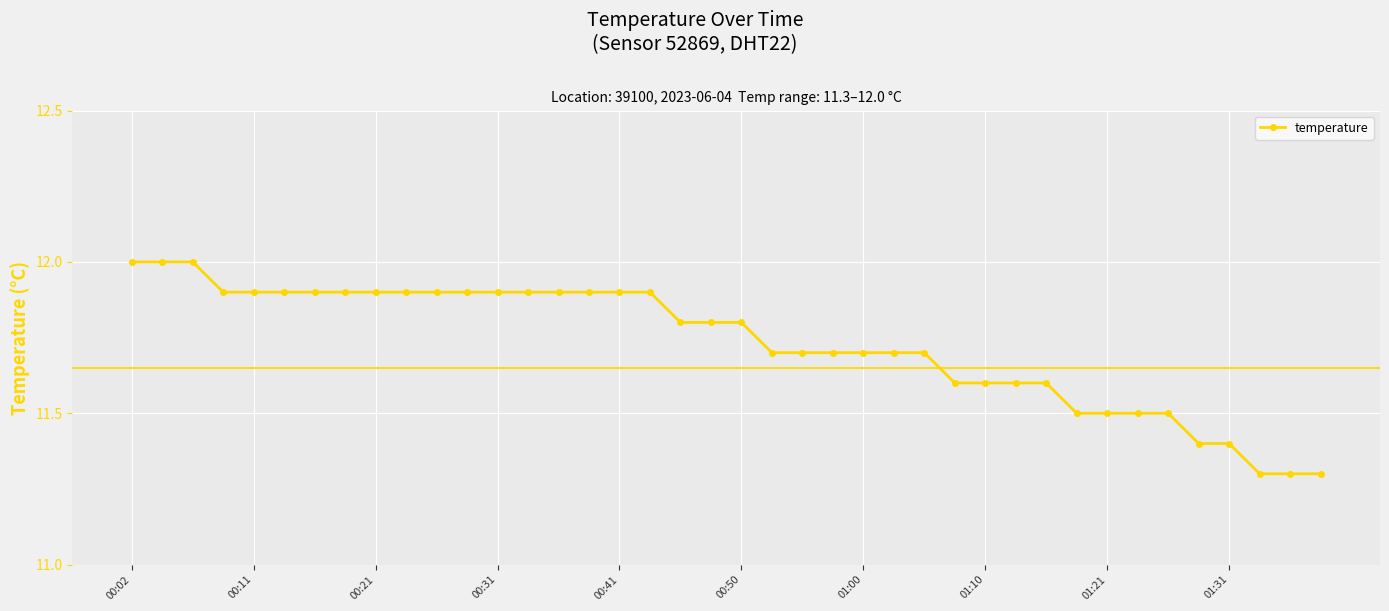

What is the difference between the second highest and second lowest values?

0.7